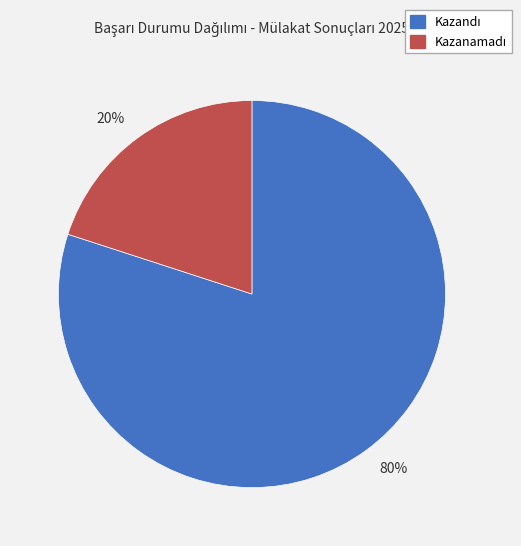

To the nearest percent, what is the difference between the largest and smallest slice percentages?

60%